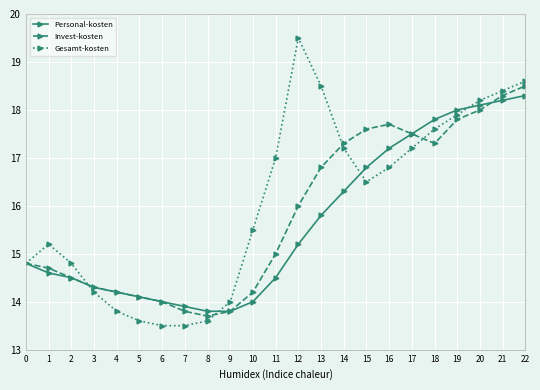

Which series has the largest total across all categories?

Gesamt-kosten